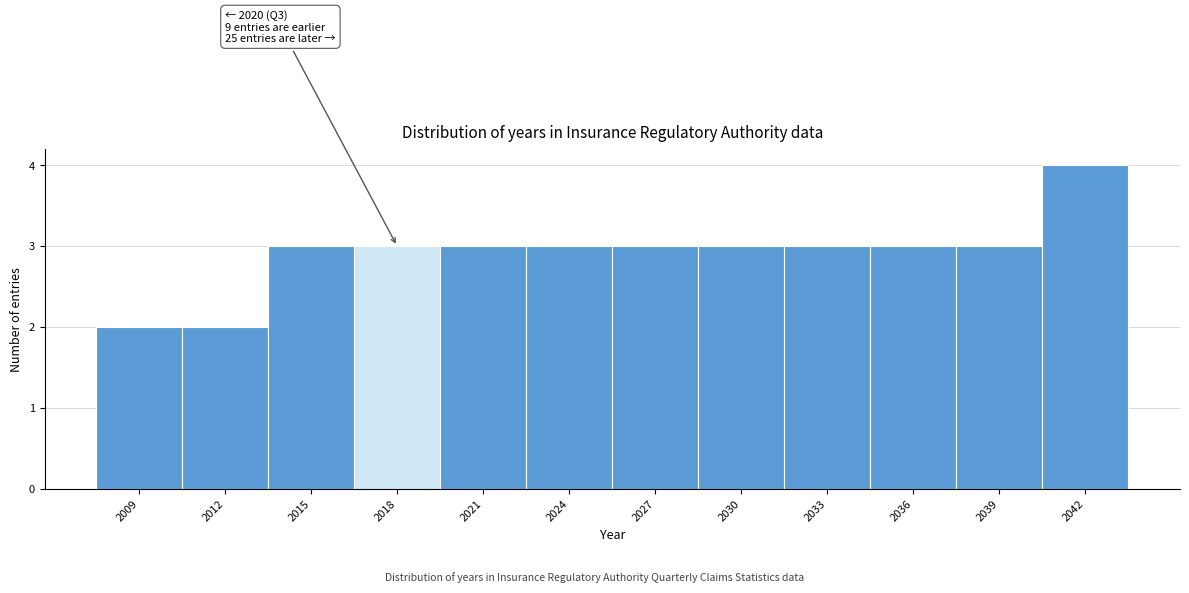

Reading left to right, what are all the values shown in this chart?

2	2	3	3	3	3	3	3	3	3	3	4